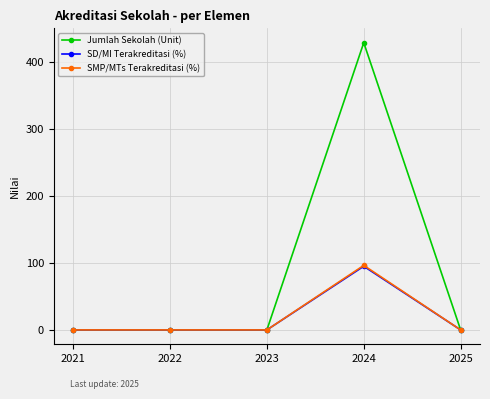

In SD/MI Terakreditasi (%), how many points are higher than both neighbors (excluding endpoints)?

1